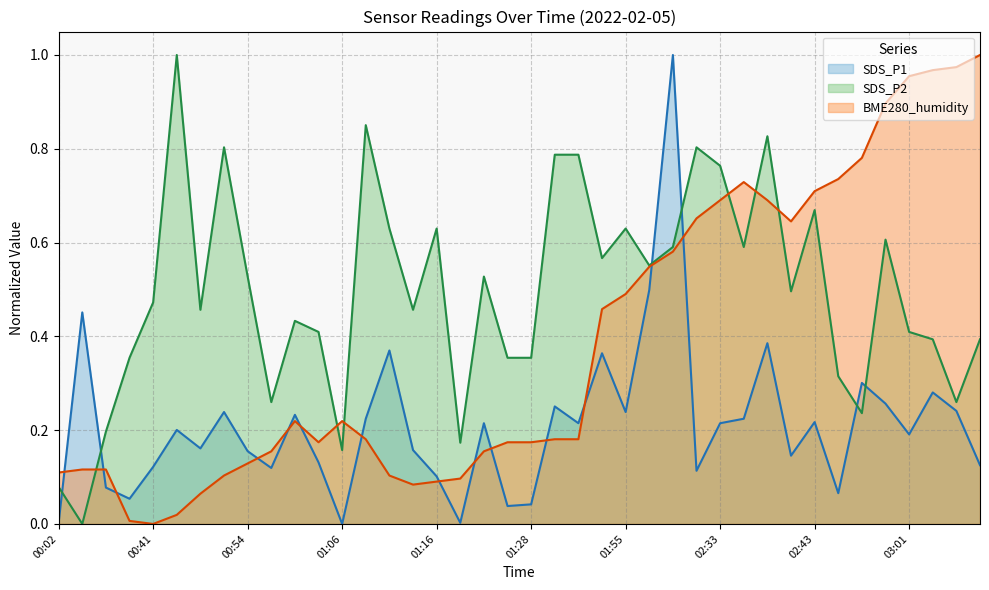

Which series has the largest total across all categories?

SDS_P2